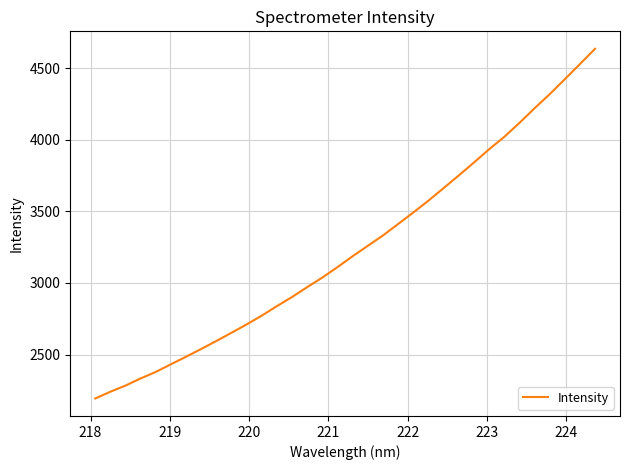

Is this an area chart (filled region under the line)?

No